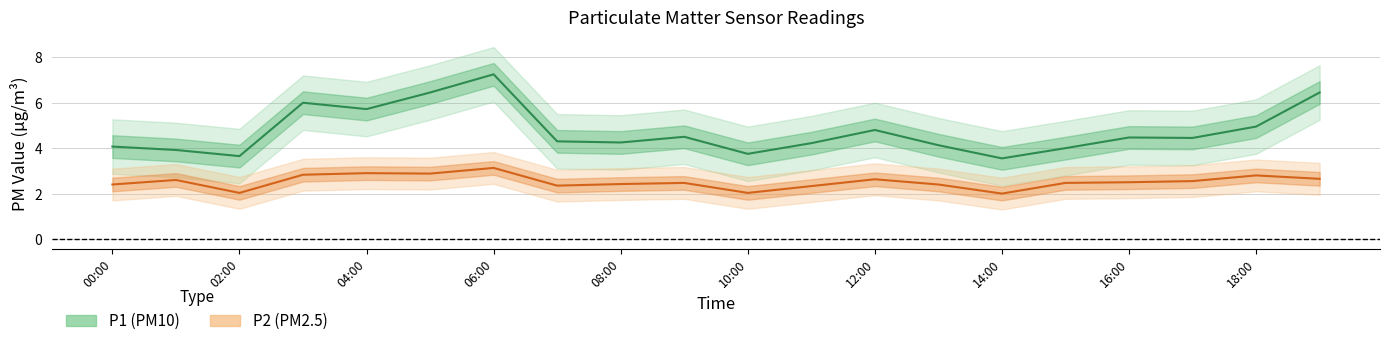

True or false: P2 and P1 cross at least once.

False